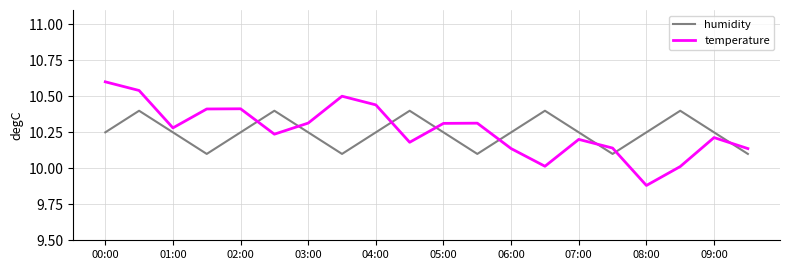

What is the difference between the maximum and minimum values in the temperature series?

0.7